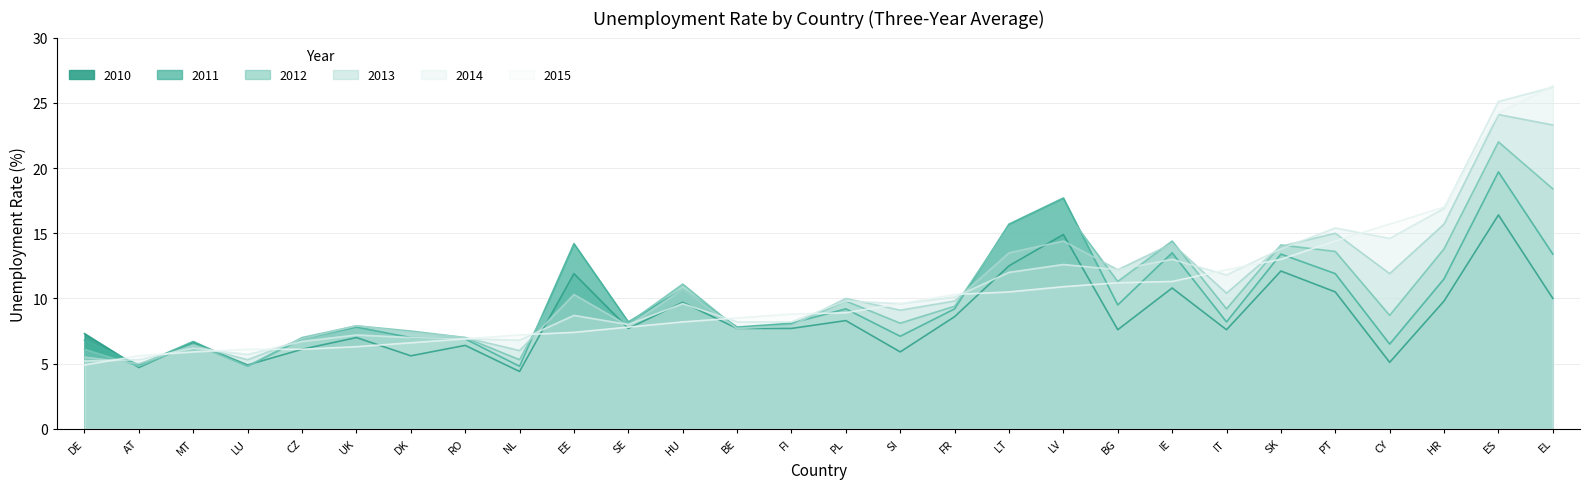

What are all the series names shown in the legend?

2010, 2011, 2012, 2013, 2014, 2015